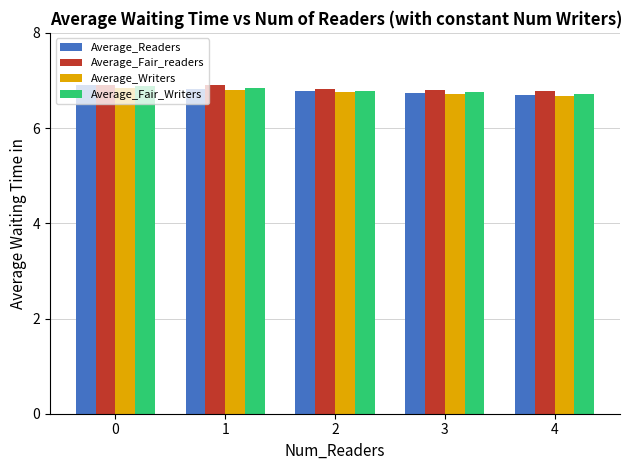

Count the Average_Writers values in the range 6 to 7.

5